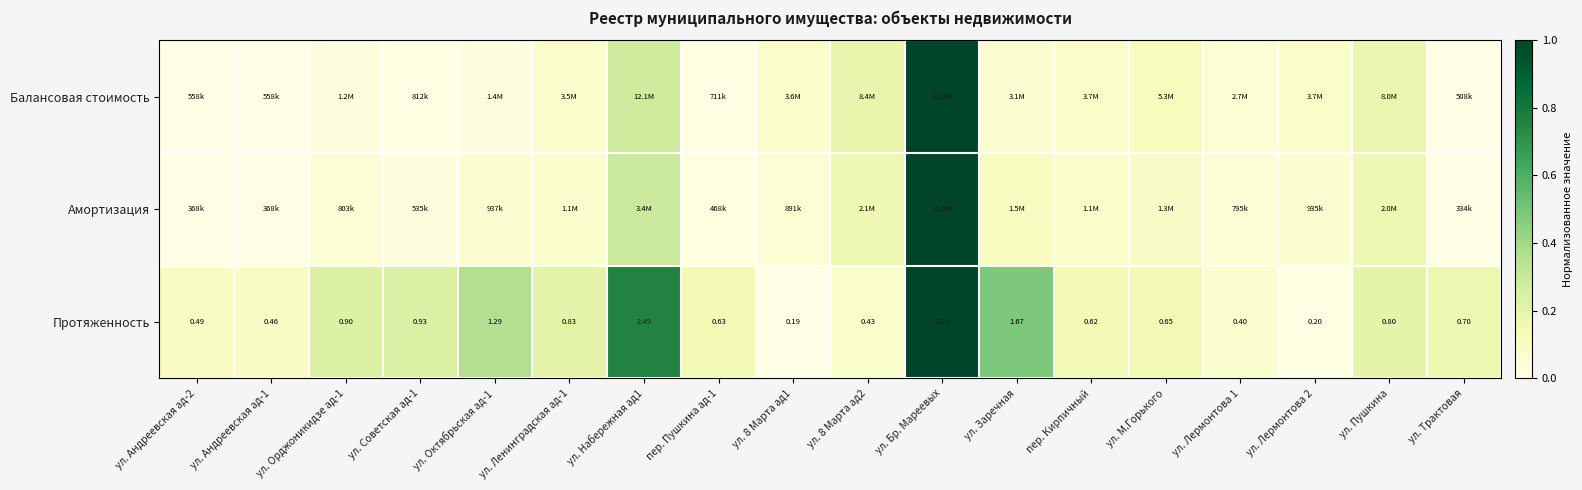

What value does the Амортизация series have at ул. 8 Марта ад1?

0.1